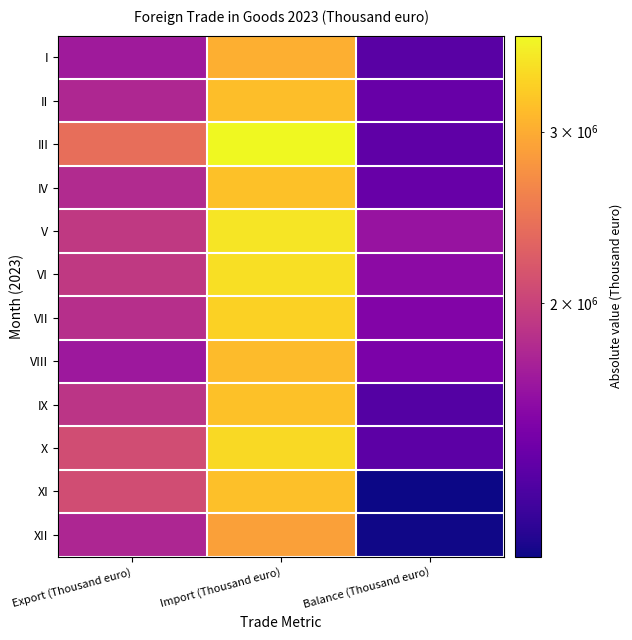

At how many categories does at least one series exceed 2514403?

1